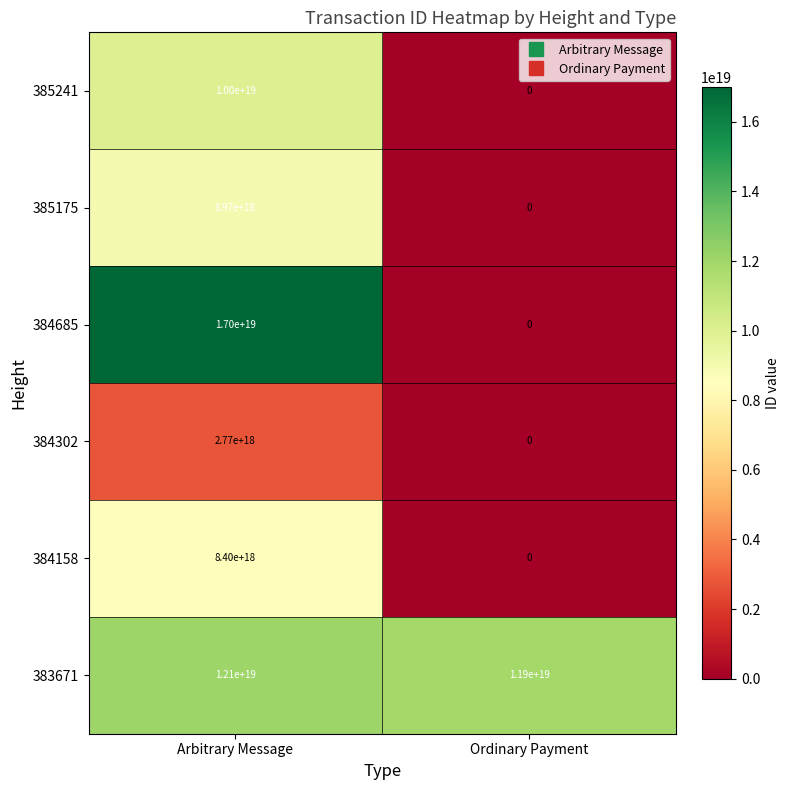

Which series has the largest total across all categories?

383671